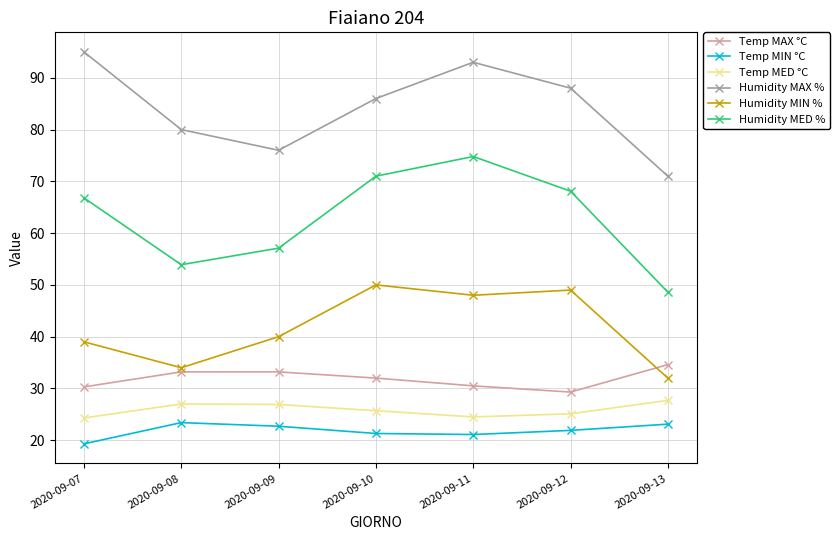

Is it true that Humidity MAX % equals 122.2 at 2020-09-09?

False